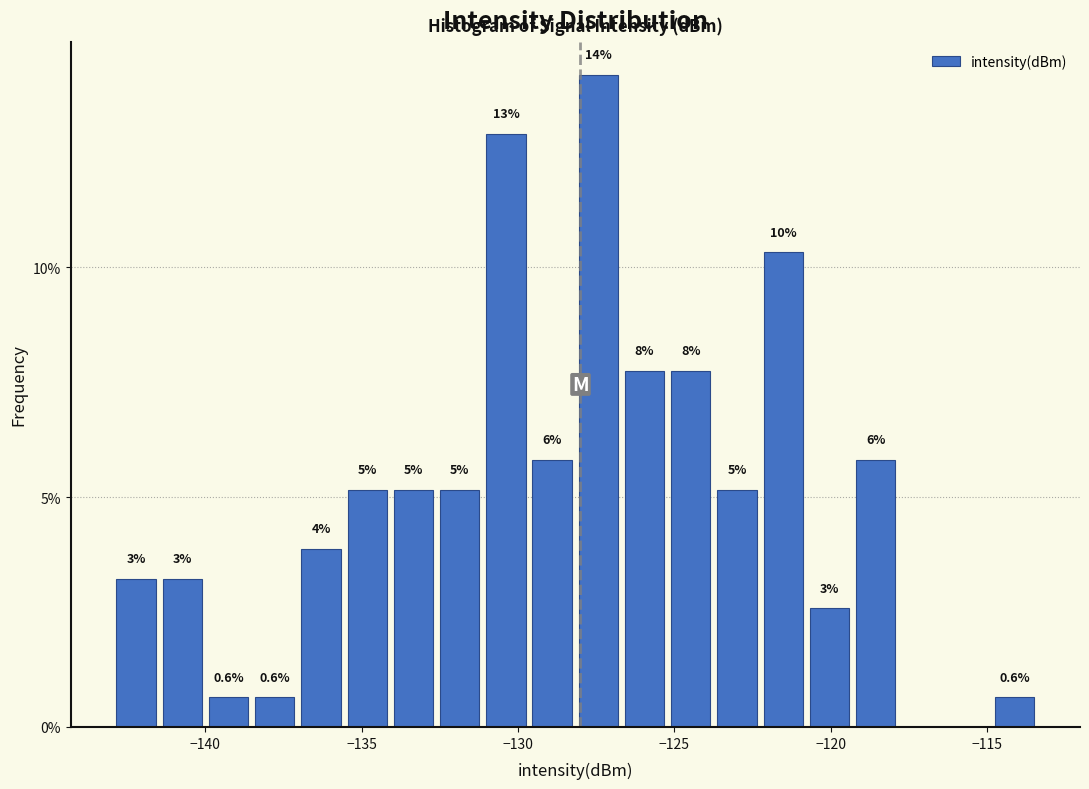

Around what value on the x-axis is the tallest bar? Give the approximate position of its centre, as read against the axis.

-127.5